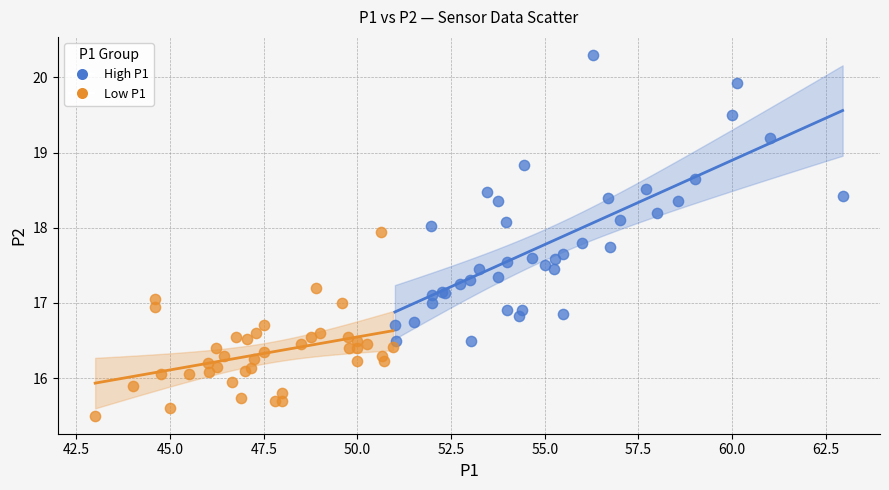

Which series contains the highest Y value?

High P1